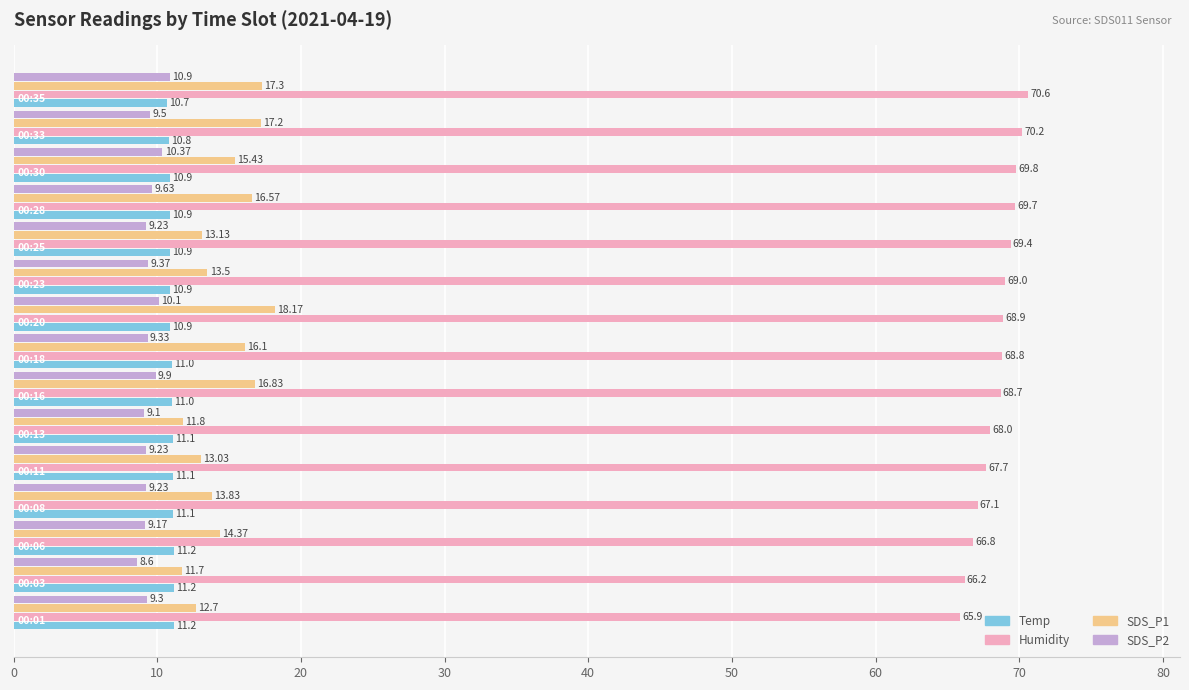

Which series has the largest total across all categories?

Humidity